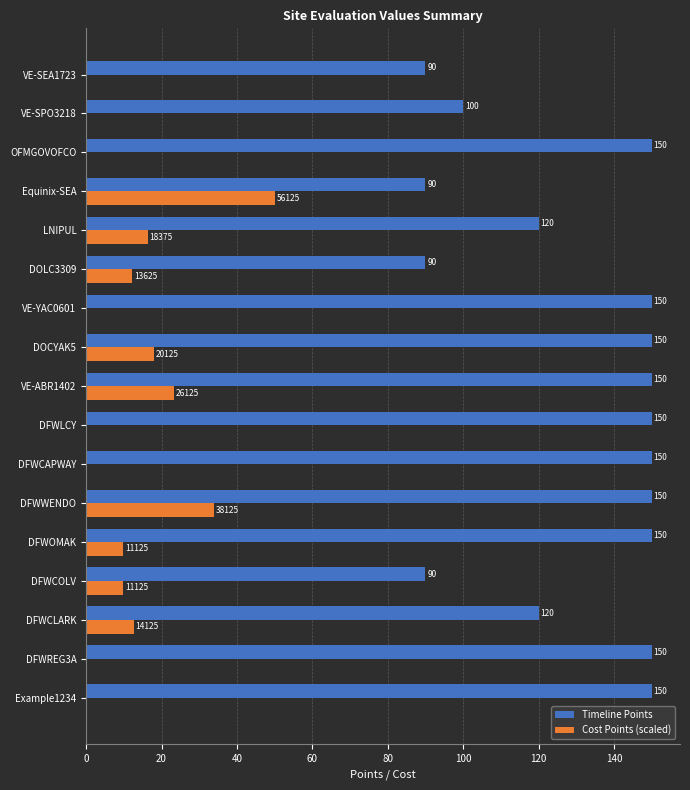

Is the value of Timeline Points at VE-SEA1723 greater than the value of Cost Points (scaled) at Equinix-SEA?

Yes